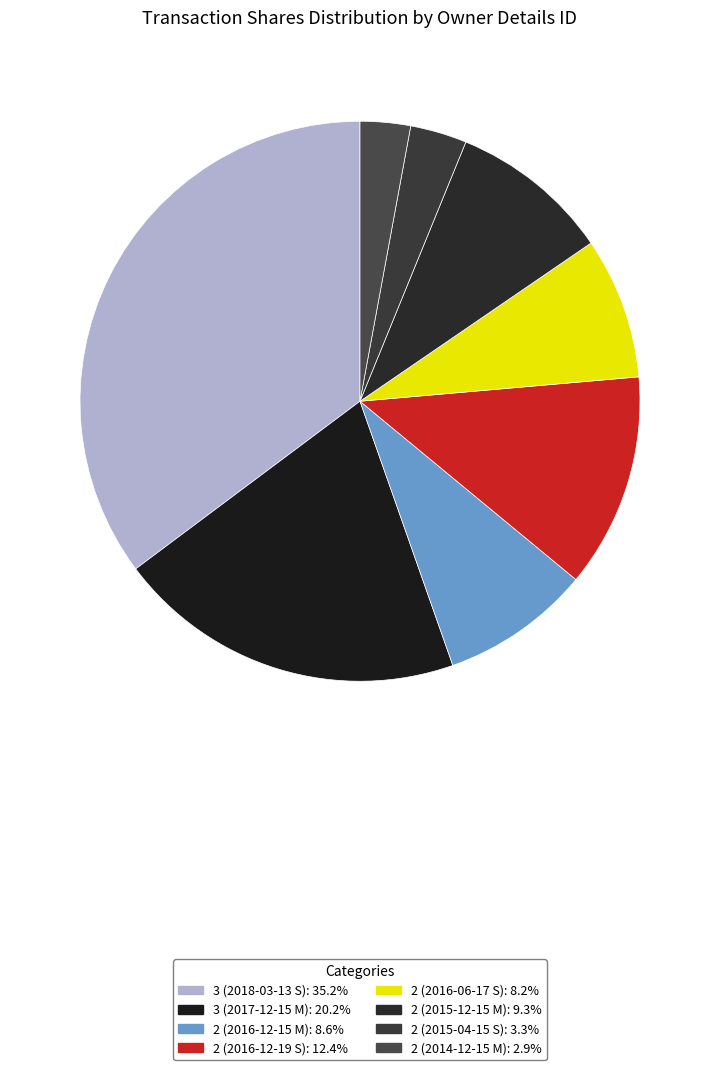

Is it true that 3 (2017-12-15 M) is 20% of the pie?

True